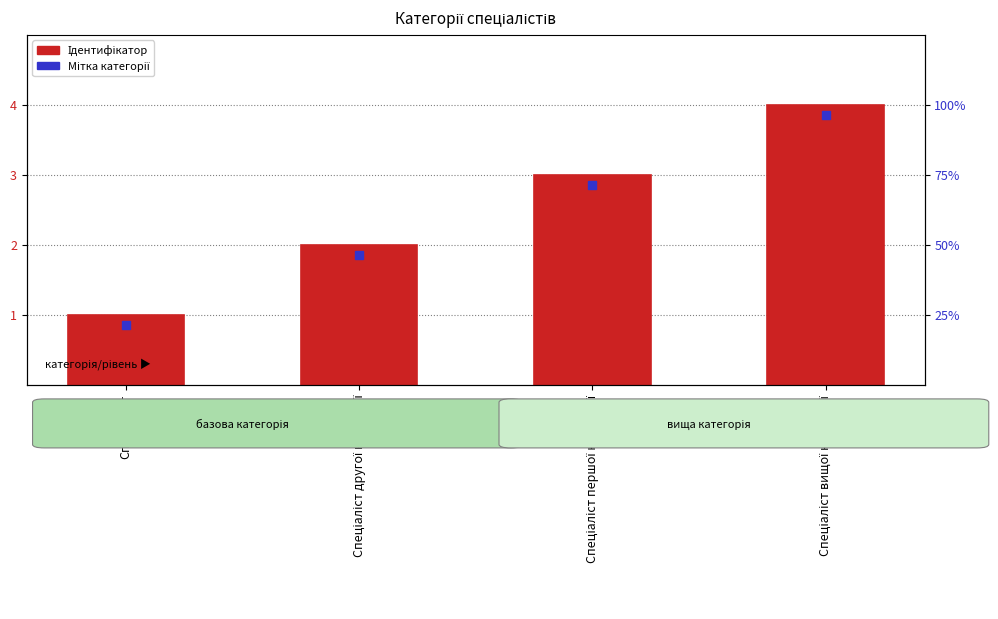

At which label does the data first exceed 3?

Спеціаліст вищої категорії